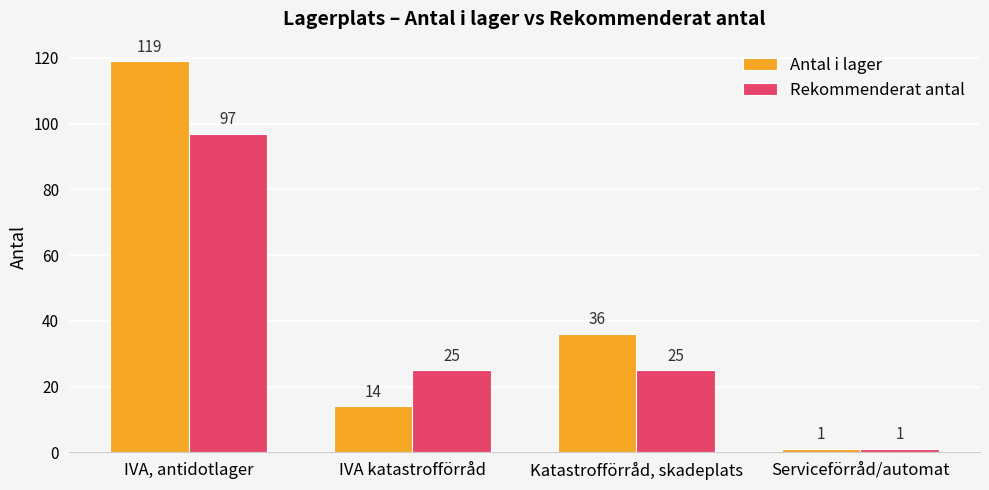

How many bars are there in total?

8